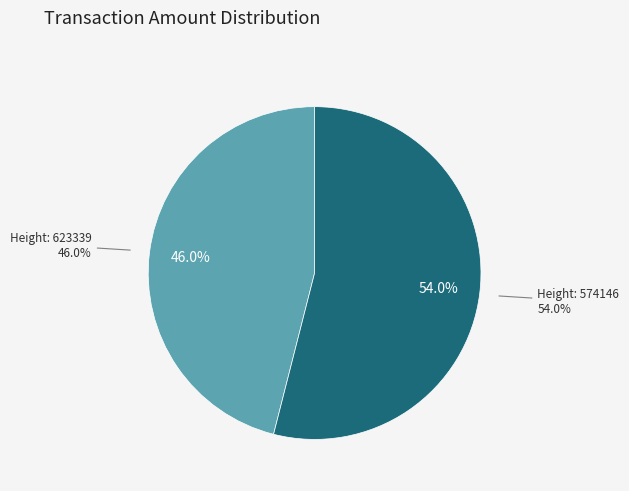

The 574146 slice represents 54% of the pie. True or false?

True